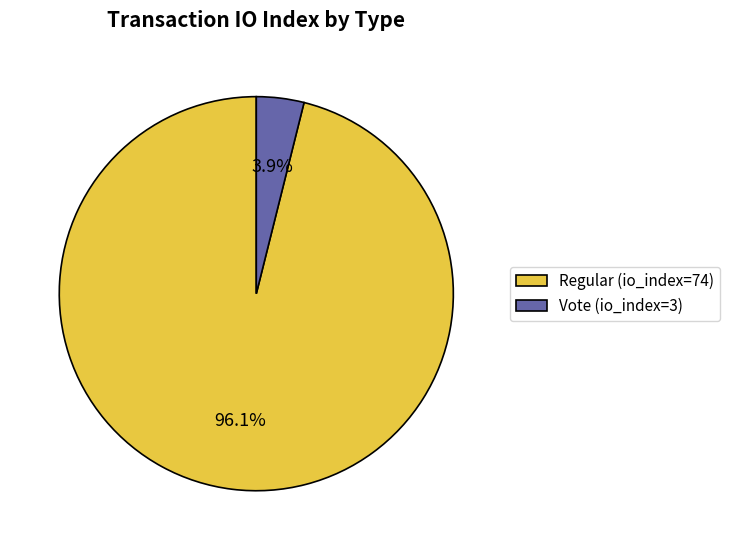

Which slice is the smallest?

Vote (io_index=3)